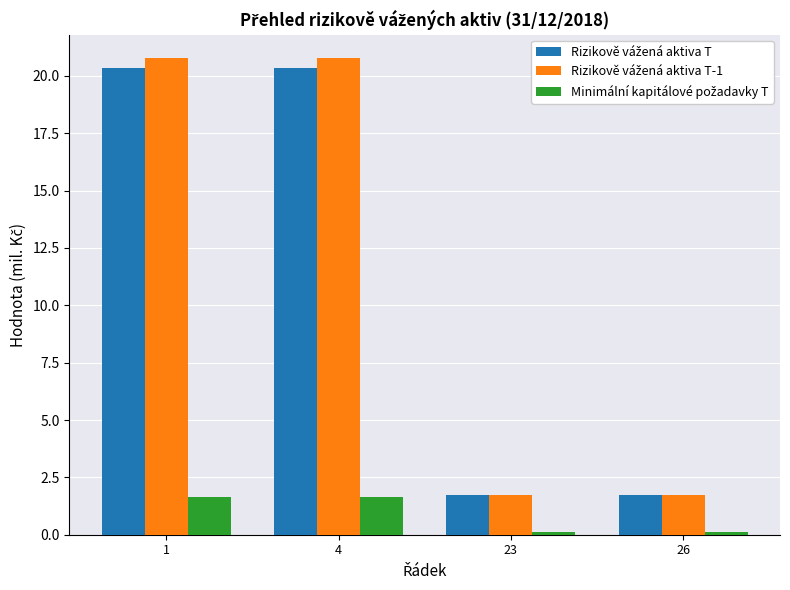

What is the greatest value displayed?

20.8